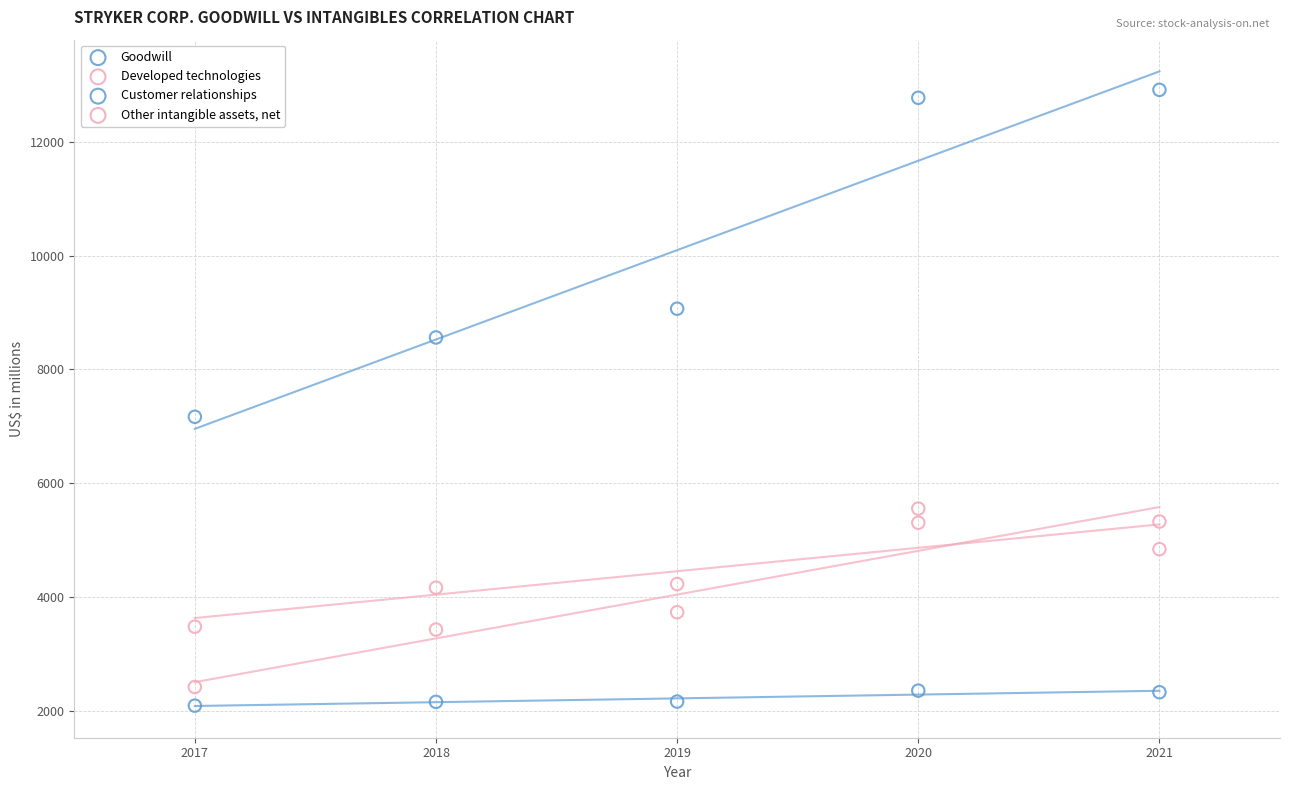

Which series reaches the maximum Y coordinate?

Goodwill